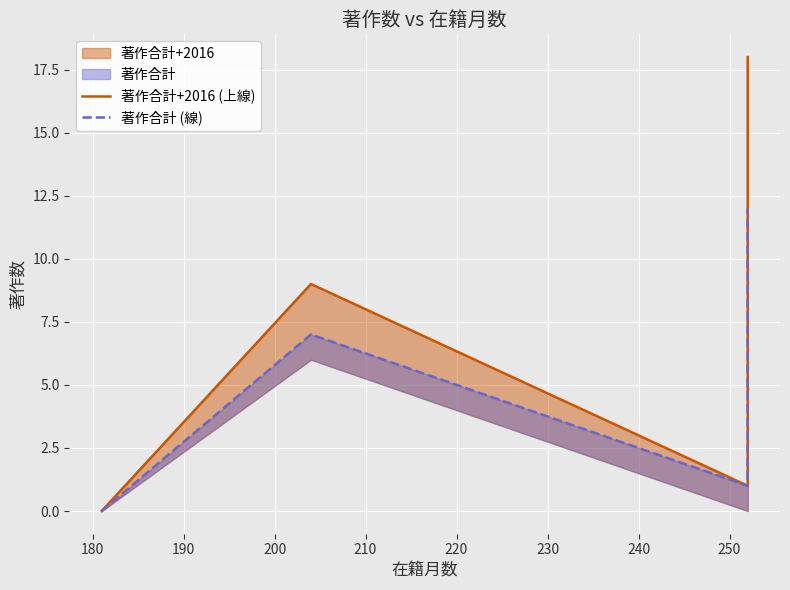

Which series has the largest range (max minus min)?

著作合計+2016 (上線)